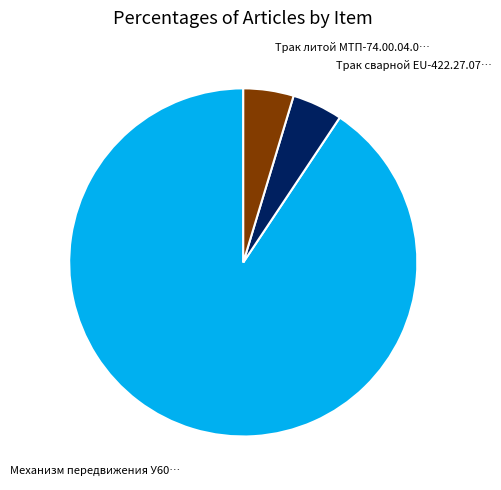

Does any single category account for the majority?

Yes